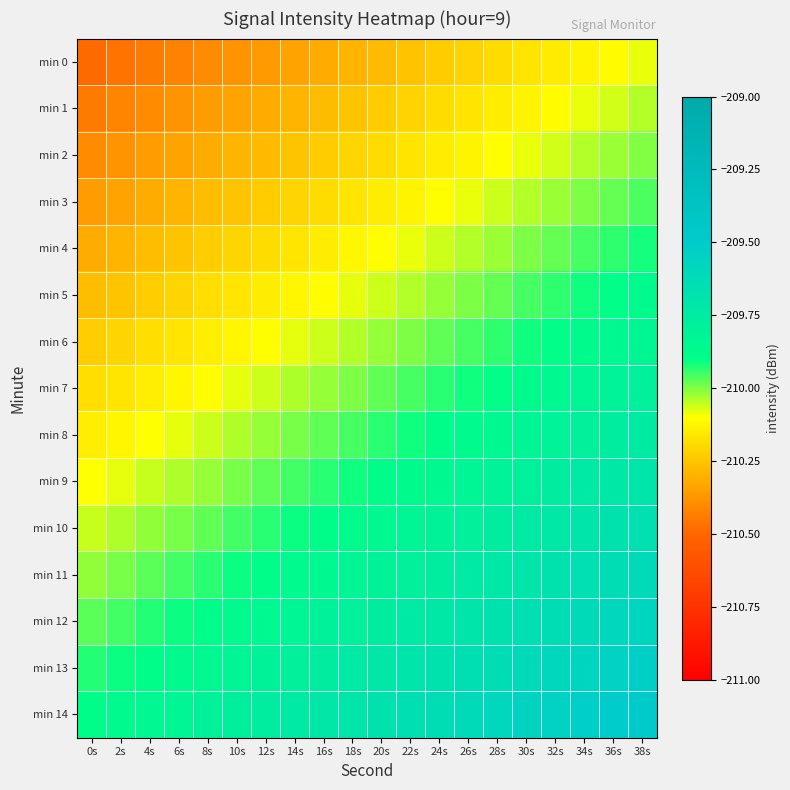

Reading left to right, transcribe all the data shown in this chart.

min 0: 0s=-210.5	2s=-210.5	4s=-210.4	6s=-210.4	8s=-210.4	10s=-210.4	12s=-210.4	14s=-210.3	16s=-210.3	18s=-210.3	20s=-210.3	22s=-210.3	24s=-210.2	26s=-210.2	28s=-210.2	30s=-210.2	32s=-210.1	34s=-210.1	36s=-210.1	38s=-210.1
min 1: 0s=-210.4	2s=-210.4	4s=-210.4	6s=-210.4	8s=-210.4	10s=-210.3	12s=-210.3	14s=-210.3	16s=-210.3	18s=-210.3	20s=-210.2	22s=-210.2	24s=-210.2	26s=-210.2	28s=-210.1	30s=-210.1	32s=-210.1	34s=-210.1	36s=-210.1	38s=-210.0
min 2: 0s=-210.4	2s=-210.4	4s=-210.4	6s=-210.3	8s=-210.3	10s=-210.3	12s=-210.3	14s=-210.3	16s=-210.2	18s=-210.2	20s=-210.2	22s=-210.2	24s=-210.1	26s=-210.1	28s=-210.1	30s=-210.1	32s=-210.1	34s=-210.0	36s=-210.0	38s=-210.0
min 3: 0s=-210.4	2s=-210.3	4s=-210.3	6s=-210.3	8s=-210.3	10s=-210.3	12s=-210.2	14s=-210.2	16s=-210.2	18s=-210.2	20s=-210.1	22s=-210.1	24s=-210.1	26s=-210.1	28s=-210.1	30s=-210.0	32s=-210.0	34s=-210.0	36s=-210.0	38s=-210.0
min 4: 0s=-210.3	2s=-210.3	4s=-210.3	6s=-210.3	8s=-210.2	10s=-210.2	12s=-210.2	14s=-210.2	16s=-210.1	18s=-210.1	20s=-210.1	22s=-210.1	24s=-210.1	26s=-210.0	28s=-210.0	30s=-210.0	32s=-210.0	34s=-210.0	36s=-209.9	38s=-209.9
min 5: 0s=-210.3	2s=-210.3	4s=-210.2	6s=-210.2	8s=-210.2	10s=-210.2	12s=-210.1	14s=-210.1	16s=-210.1	18s=-210.1	20s=-210.1	22s=-210.0	24s=-210.0	26s=-210.0	28s=-210.0	30s=-210.0	32s=-209.9	34s=-209.9	36s=-209.9	38s=-209.9
min 6: 0s=-210.2	2s=-210.2	4s=-210.2	6s=-210.2	8s=-210.1	10s=-210.1	12s=-210.1	14s=-210.1	16s=-210.1	18s=-210.0	20s=-210.0	22s=-210.0	24s=-210.0	26s=-210.0	28s=-209.9	30s=-209.9	32s=-209.9	34s=-209.9	36s=-209.8	38s=-209.8
min 7: 0s=-210.2	2s=-210.2	4s=-210.1	6s=-210.1	8s=-210.1	10s=-210.1	12s=-210.1	14s=-210.0	16s=-210.0	18s=-210.0	20s=-210.0	22s=-210.0	24s=-209.9	26s=-209.9	28s=-209.9	30s=-209.9	32s=-209.8	34s=-209.8	36s=-209.8	38s=-209.8
min 8: 0s=-210.1	2s=-210.1	4s=-210.1	6s=-210.1	8s=-210.1	10s=-210.0	12s=-210.0	14s=-210.0	16s=-210.0	18s=-210.0	20s=-209.9	22s=-209.9	24s=-209.9	26s=-209.9	28s=-209.8	30s=-209.8	32s=-209.8	34s=-209.8	36s=-209.8	38s=-209.7
min 9: 0s=-210.1	2s=-210.1	4s=-210.1	6s=-210.0	8s=-210.0	10s=-210.0	12s=-210.0	14s=-210.0	16s=-209.9	18s=-209.9	20s=-209.9	22s=-209.9	24s=-209.8	26s=-209.8	28s=-209.8	30s=-209.8	32s=-209.8	34s=-209.7	36s=-209.7	38s=-209.7
min 10: 0s=-210.1	2s=-210.0	4s=-210.0	6s=-210.0	8s=-210.0	10s=-210.0	12s=-209.9	14s=-209.9	16s=-209.9	18s=-209.9	20s=-209.8	22s=-209.8	24s=-209.8	26s=-209.8	28s=-209.8	30s=-209.7	32s=-209.7	34s=-209.7	36s=-209.7	38s=-209.7
min 11: 0s=-210.0	2s=-210.0	4s=-210.0	6s=-210.0	8s=-209.9	10s=-209.9	12s=-209.9	14s=-209.9	16s=-209.8	18s=-209.8	20s=-209.8	22s=-209.8	24s=-209.8	26s=-209.7	28s=-209.7	30s=-209.7	32s=-209.7	34s=-209.7	36s=-209.6	38s=-209.6
min 12: 0s=-210.0	2s=-210.0	4s=-209.9	6s=-209.9	8s=-209.9	10s=-209.9	12s=-209.8	14s=-209.8	16s=-209.8	18s=-209.8	20s=-209.8	22s=-209.7	24s=-209.7	26s=-209.7	28s=-209.7	30s=-209.7	32s=-209.6	34s=-209.6	36s=-209.6	38s=-209.6
min 13: 0s=-209.9	2s=-209.9	4s=-209.9	6s=-209.9	8s=-209.8	10s=-209.8	12s=-209.8	14s=-209.8	16s=-209.8	18s=-209.7	20s=-209.7	22s=-209.7	24s=-209.7	26s=-209.7	28s=-209.6	30s=-209.6	32s=-209.6	34s=-209.6	36s=-209.5	38s=-209.5
min 14: 0s=-209.9	2s=-209.9	4s=-209.8	6s=-209.8	8s=-209.8	10s=-209.8	12s=-209.8	14s=-209.7	16s=-209.7	18s=-209.7	20s=-209.7	22s=-209.7	24s=-209.6	26s=-209.6	28s=-209.6	30s=-209.6	32s=-209.5	34s=-209.5	36s=-209.5	38s=-209.5